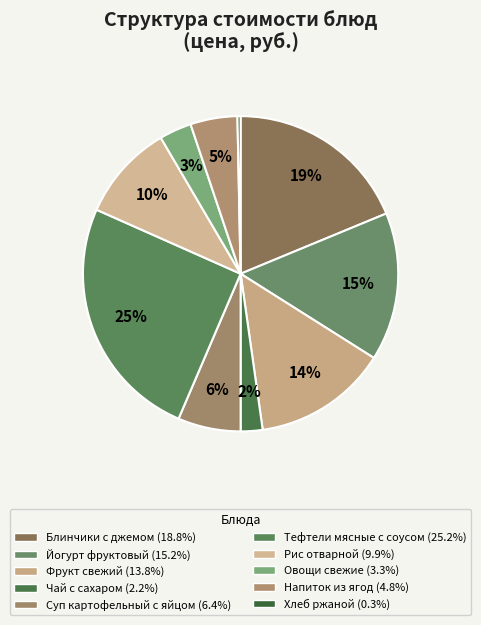

Is it true that Фрукт свежий is 14% of the pie?

True